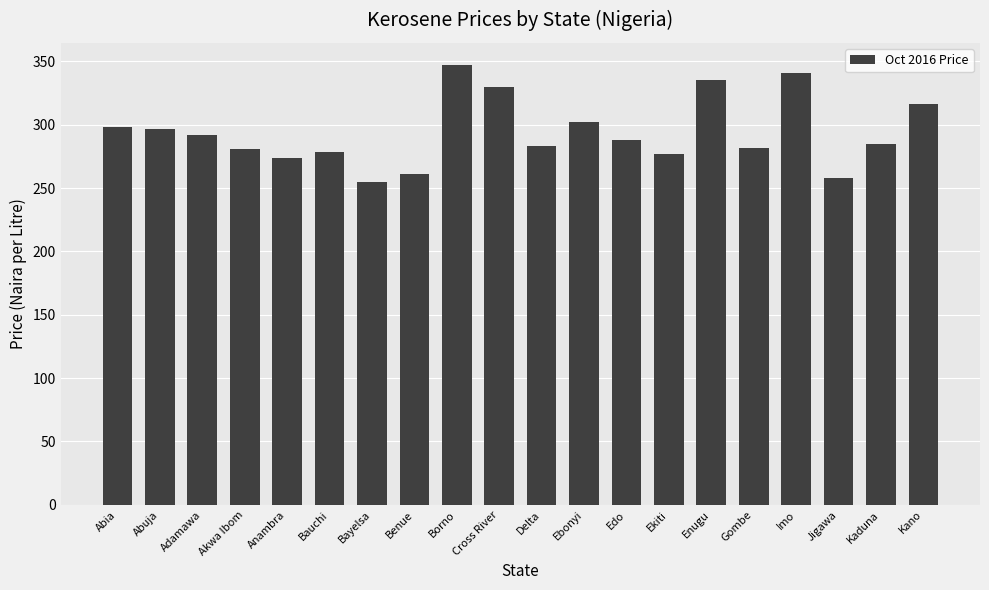

Approximately how many times larger is the value at Jigawa compared to Bauchi?

0.9